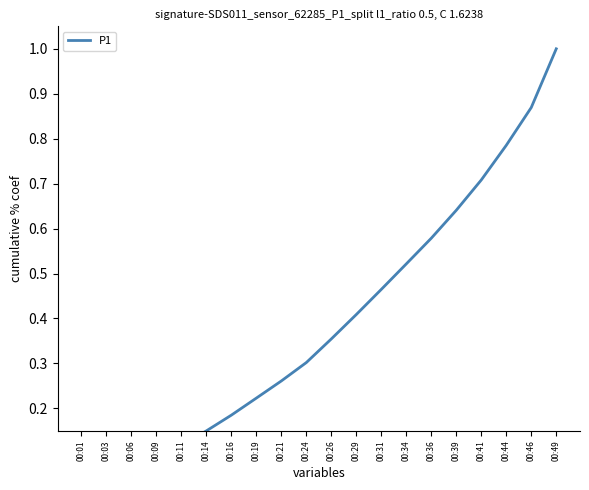

What is the difference between the maximum and minimum values?

1.0